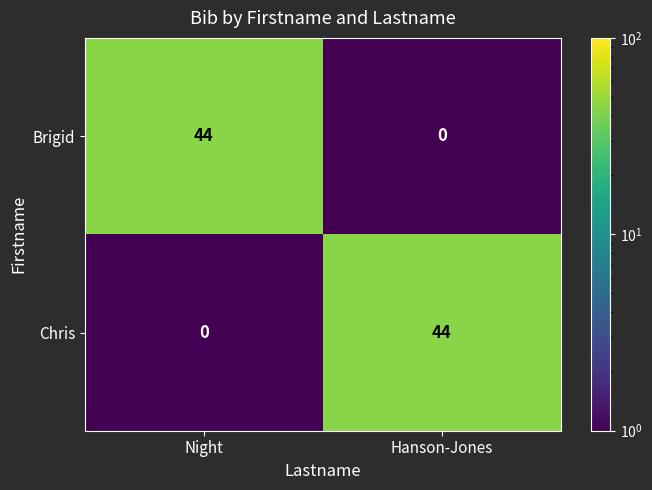

Reading left to right, what are all the values shown in this chart?

Brigid: 44	0
Chris: 0	44